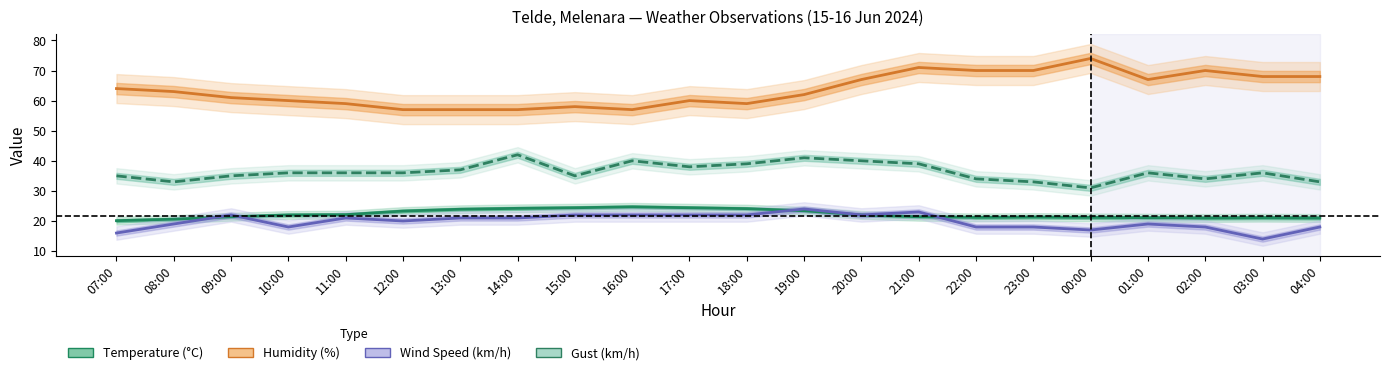

Is it true that Humidity (%) equals 71.0 at 21:00?

True